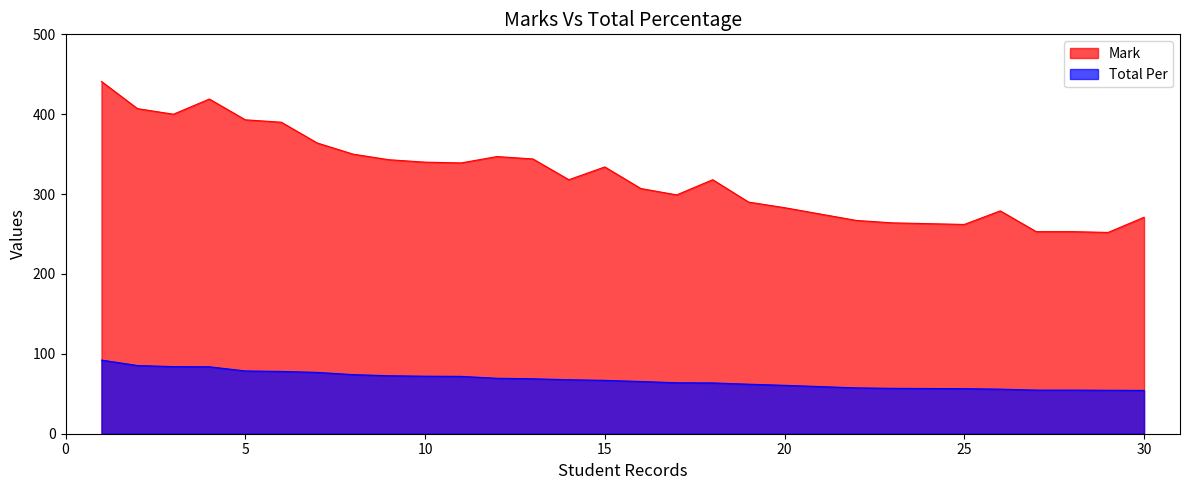

List the series in order of their overall mean, highest first.

Mark, Total Per